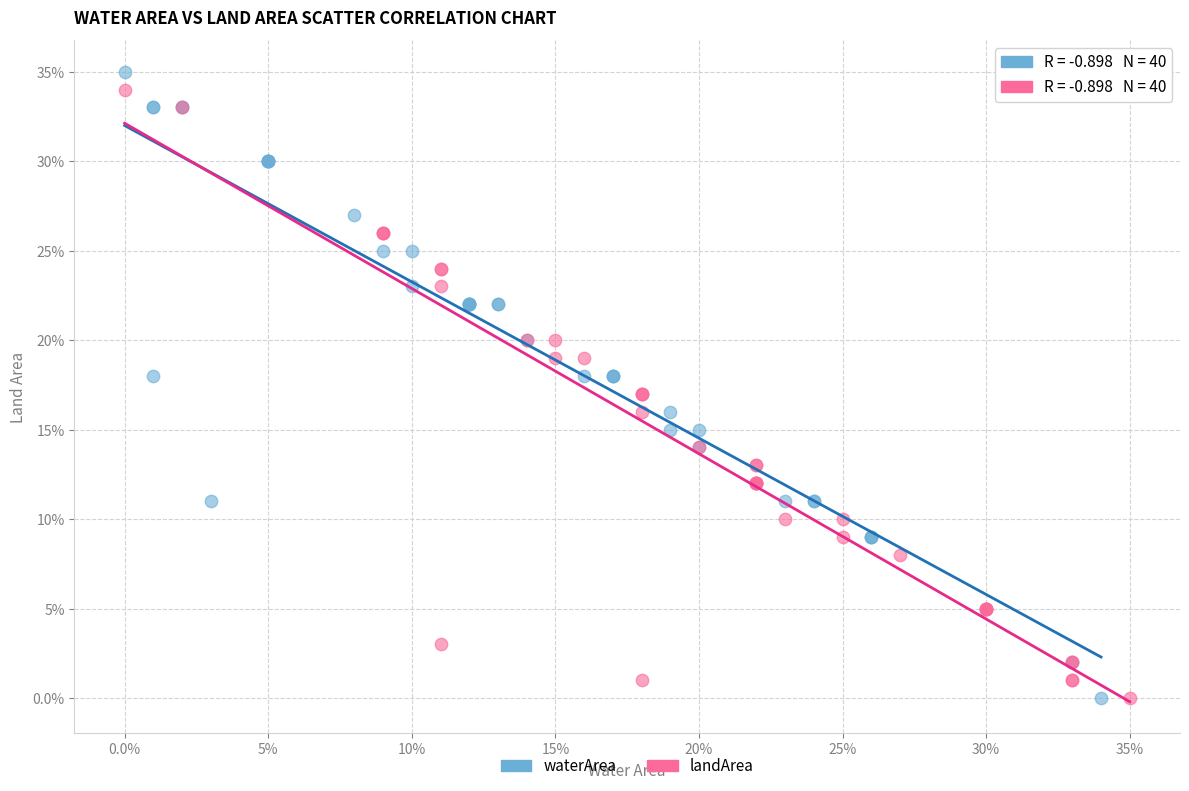

What are all the series names shown in the legend?

waterArea, landArea